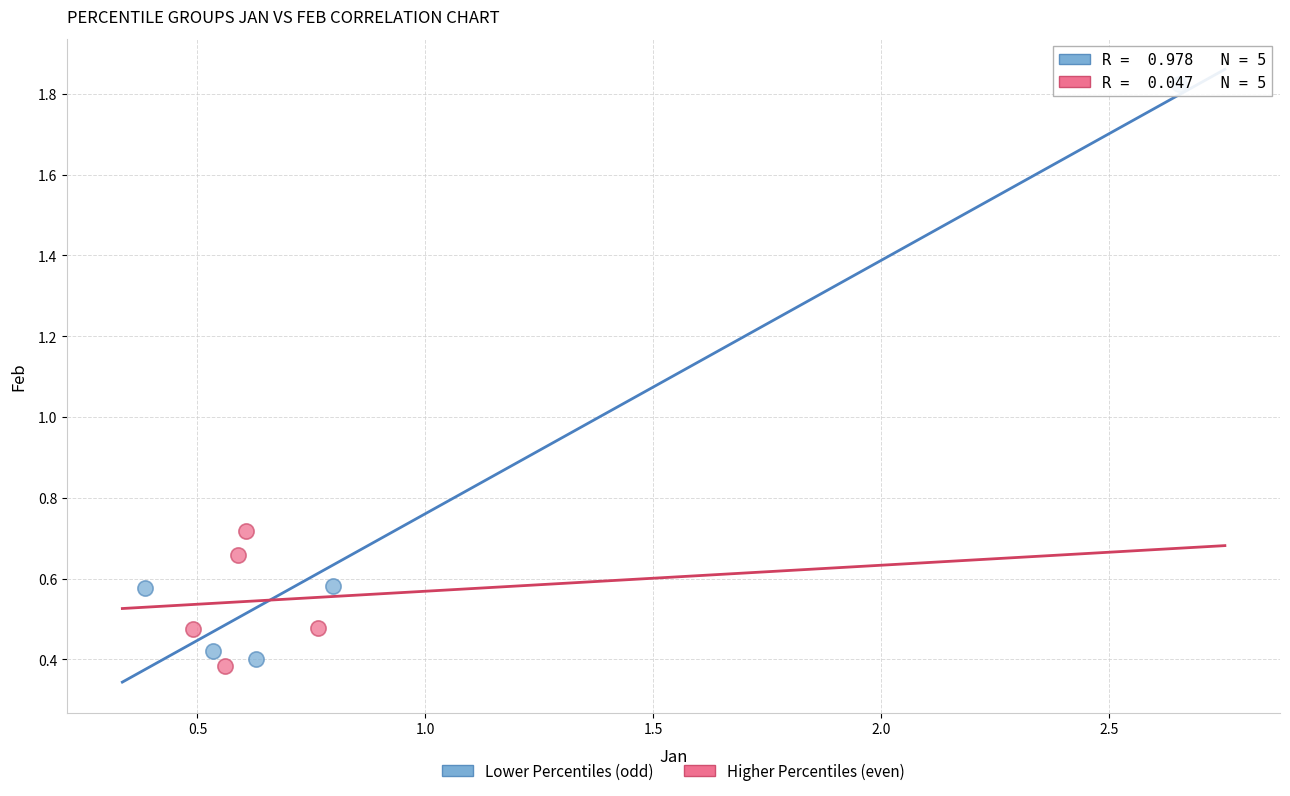

Which series has the widest spread of Y values?

Lower Percentiles (odd)